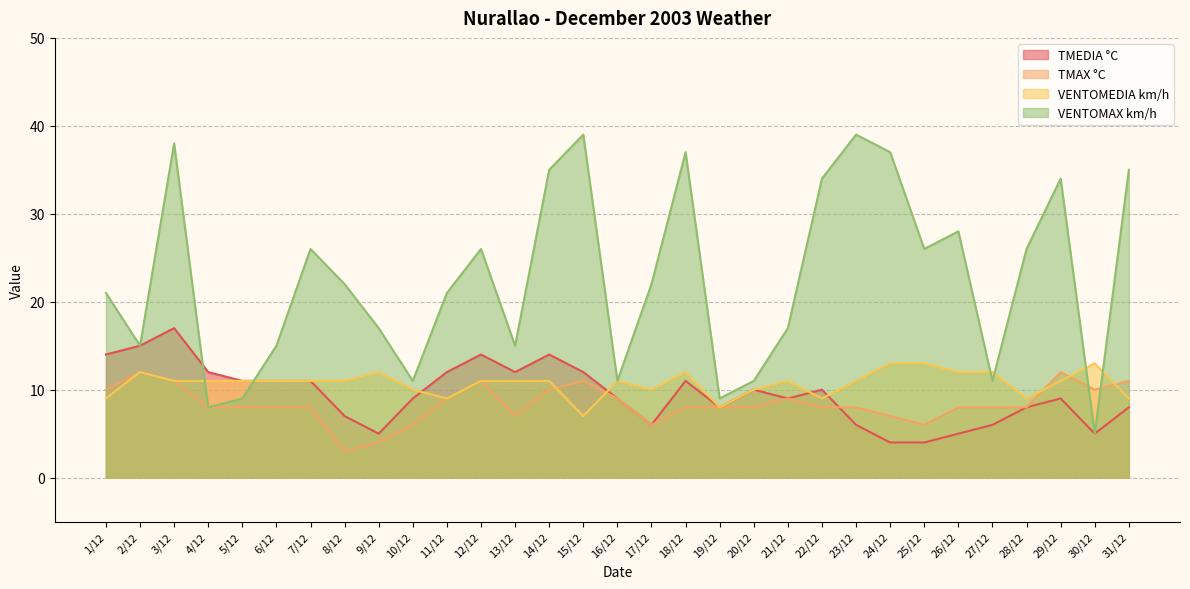

Which series changed the most between 27/12 and 30/12?

VENTOMAX km/h